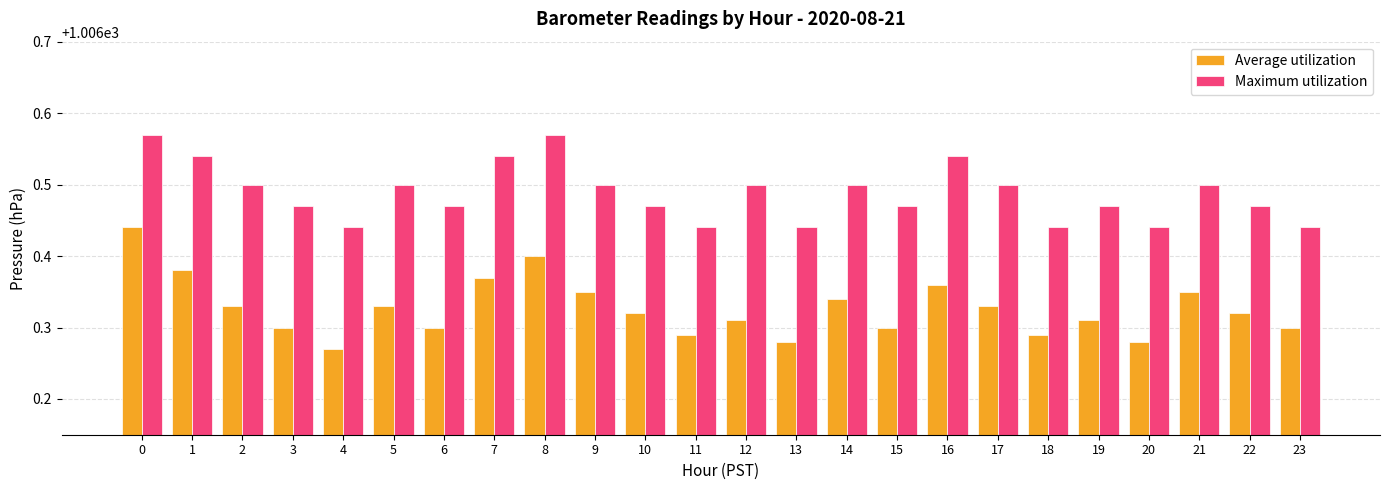

Rank the series at 1 from highest to lowest value.

Maximum utilization, Average utilization